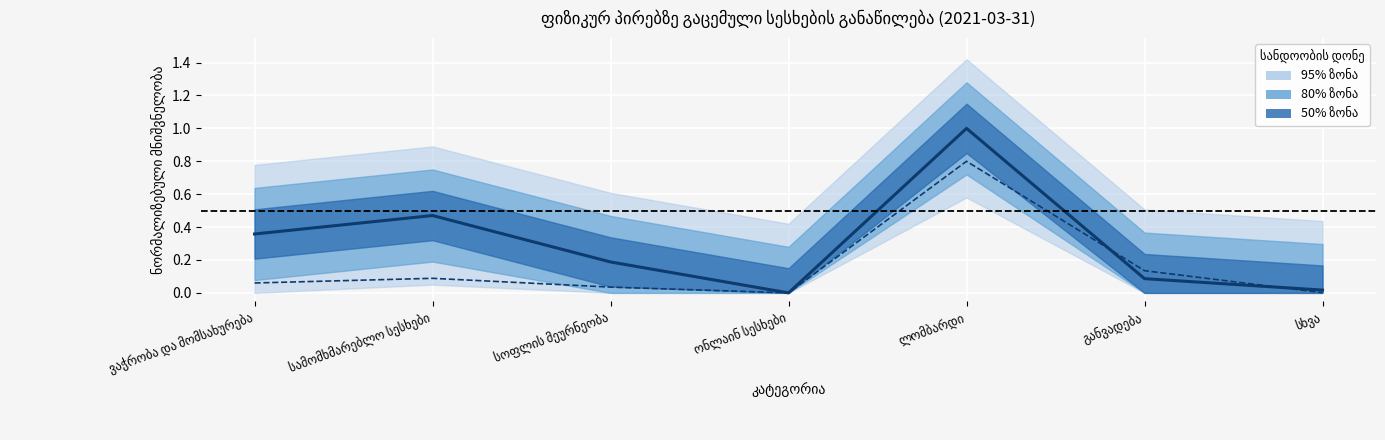

What is the label of the 3rd point from the right?

ლომბარდი